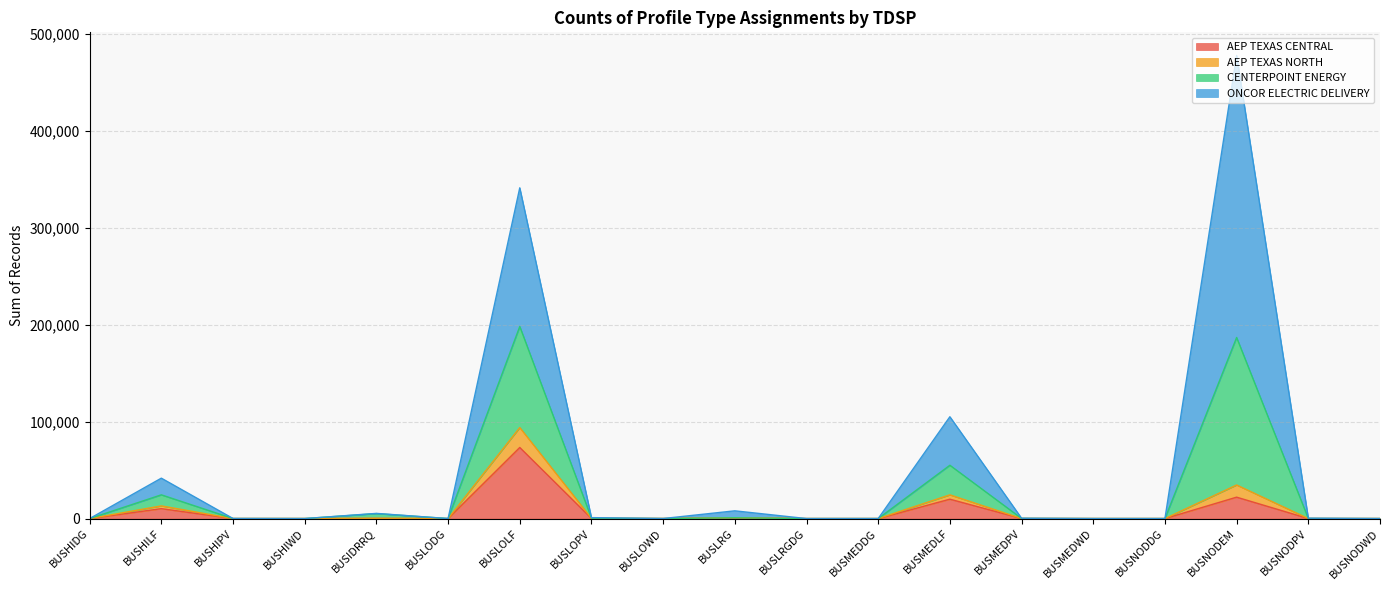

At which label is AEP TEXAS CENTRAL closest to 36648?

BUSNODEM